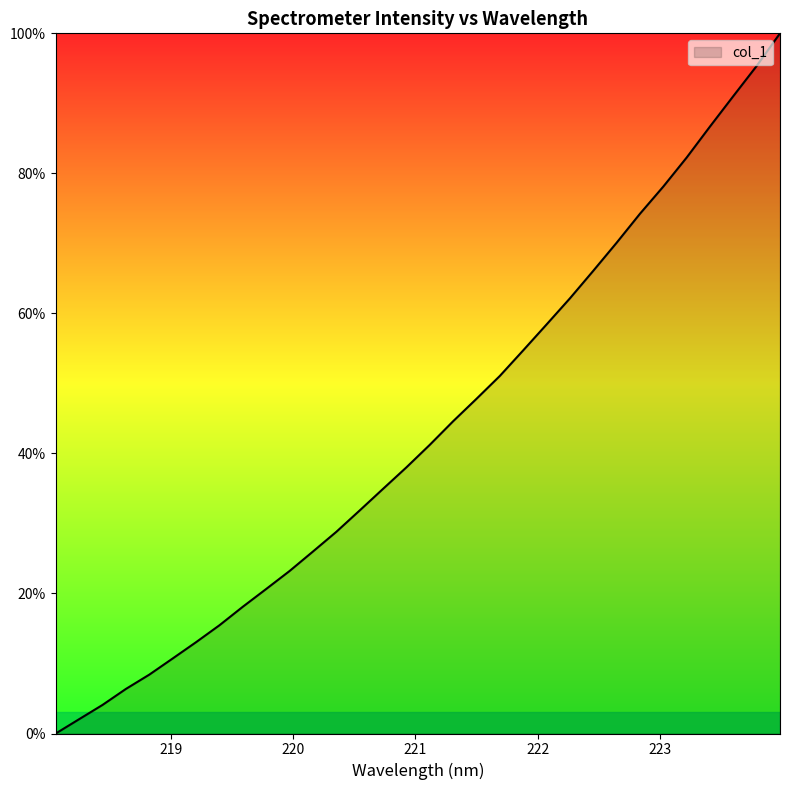

What is the greatest value displayed?

100.0